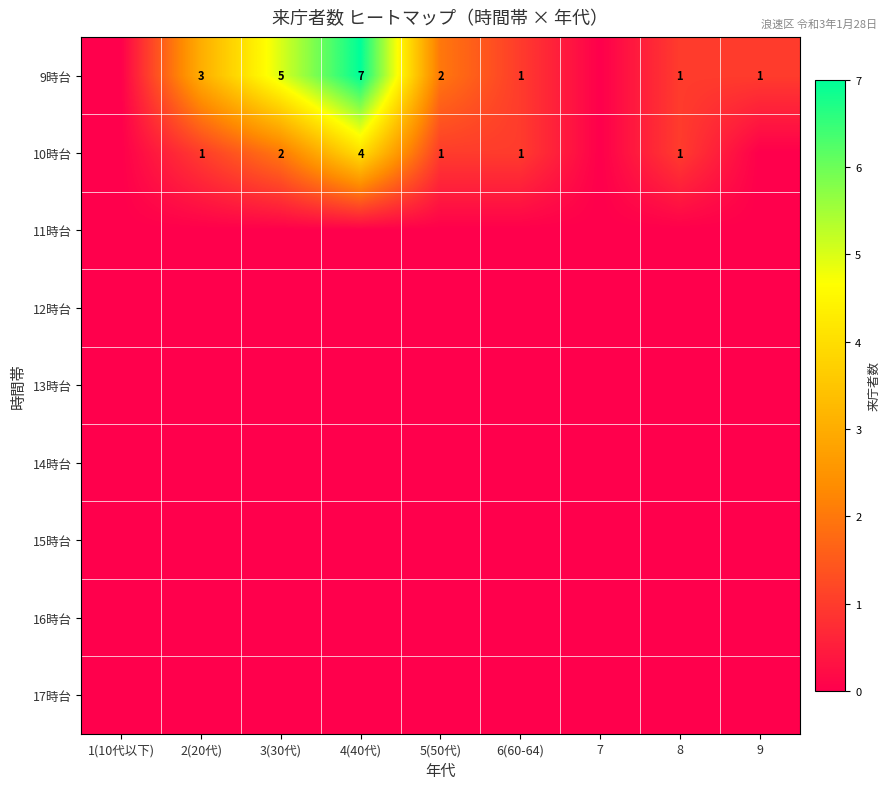

What is the spread (max minus min) of values at 5(50代)?

2